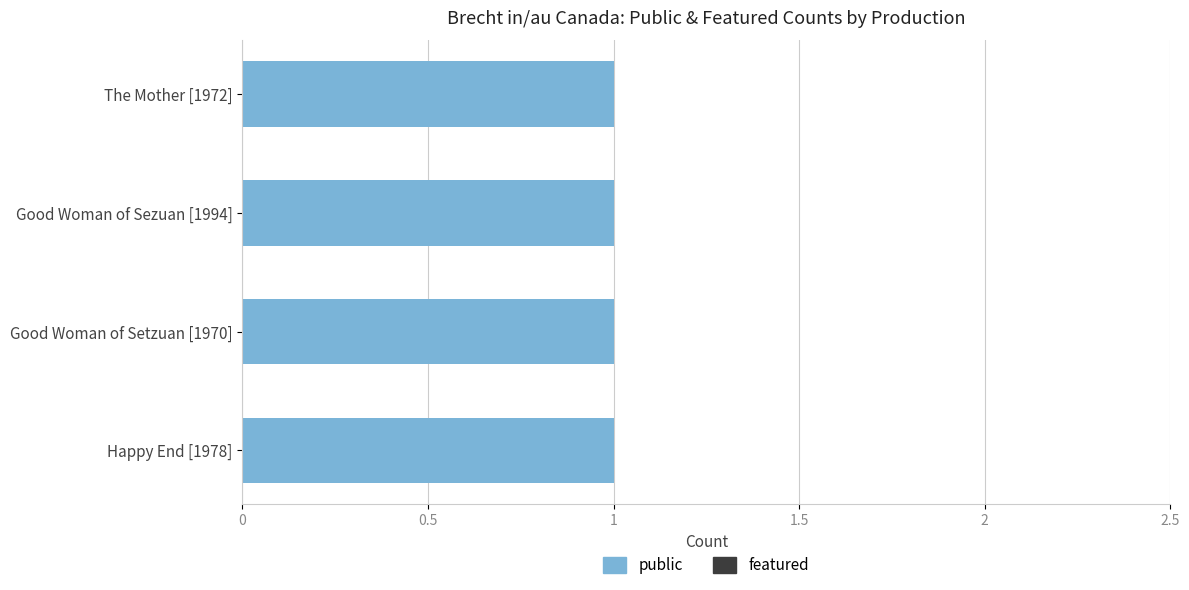

What is the total value across all series at Happy End [Queen's University, 1978]?

1